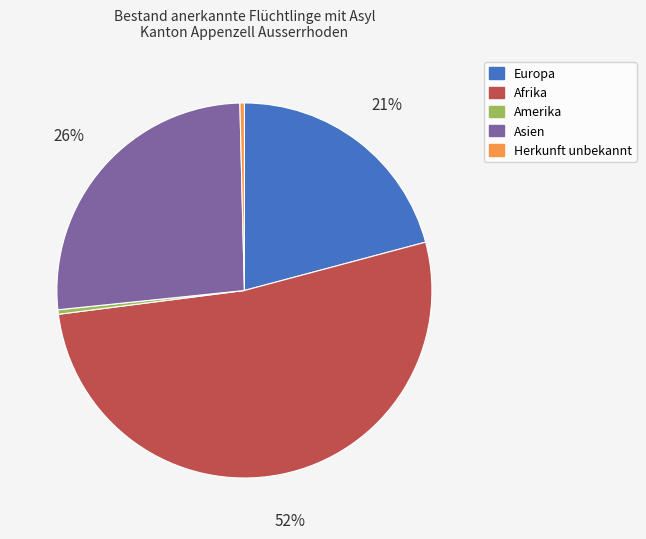

To the nearest percent, what portion does Europa represent?

21%